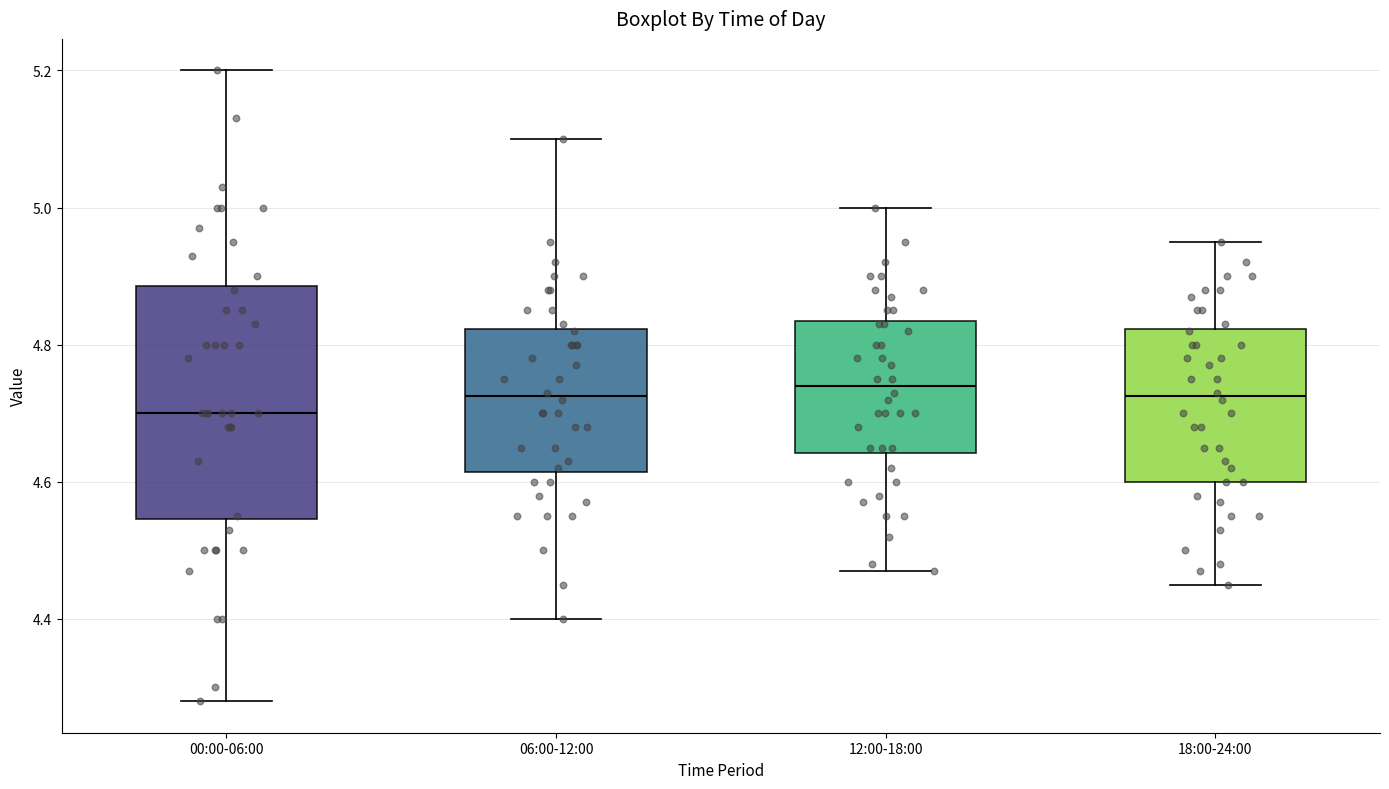

Where does the lower whisker of the box for 06:00-12:00 end on the y-axis? The values are not printed on the chart, so give them approximately, as read against the axis.

4.40